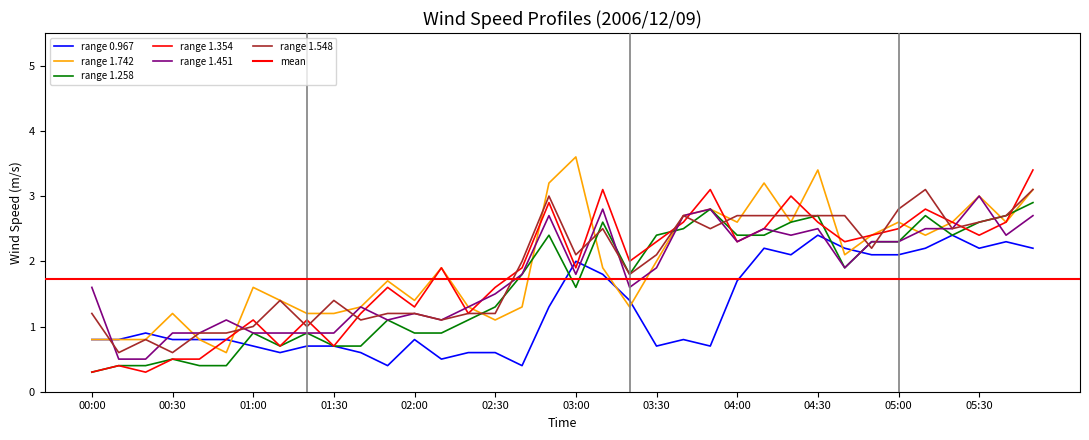

List the labels in order of 1.742 value, smallest first.

00:50, 00:00, 00:10, 00:20, 00:40, 02:30, 00:30, 01:20, 01:30, 01:40, 02:20, 02:40, 03:20, 01:10, 02:00, 01:00, 01:50, 02:10, 03:10, 03:30, 04:40, 04:50, 05:10, 04:00, 04:20, 05:00, 05:20, 05:40, 03:40, 03:50, 05:30, 05:50, 02:50, 04:10, 04:30, 03:00